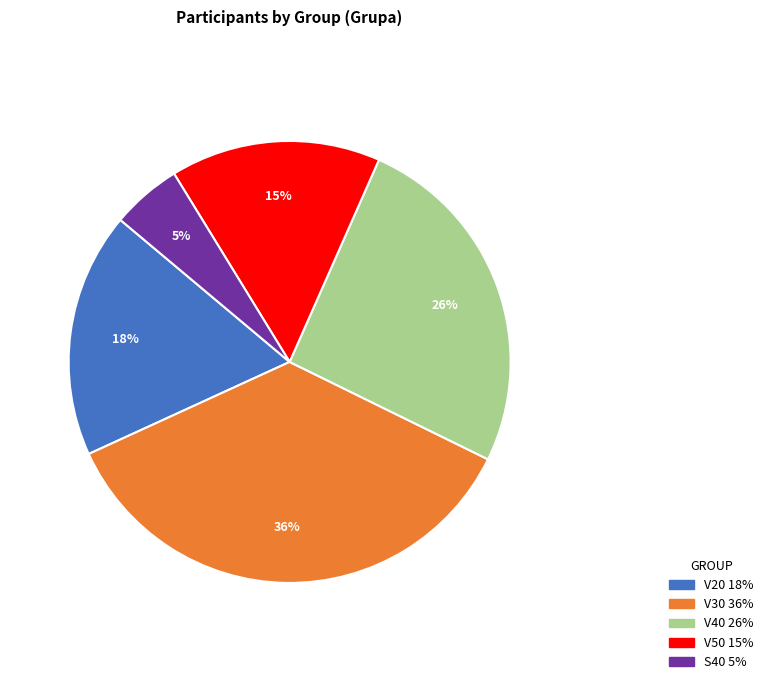

To the nearest percent, what is the average slice percentage?

20%